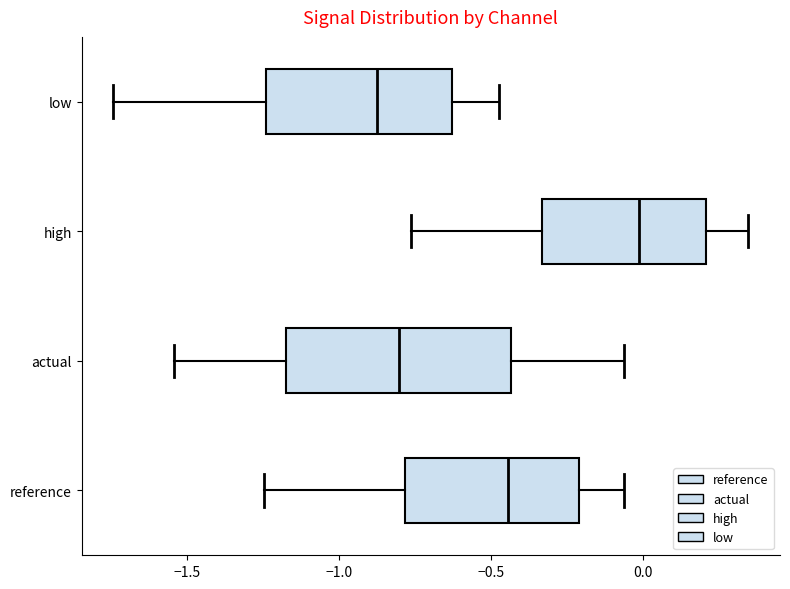

Which box has the furthest to the left median line?

low